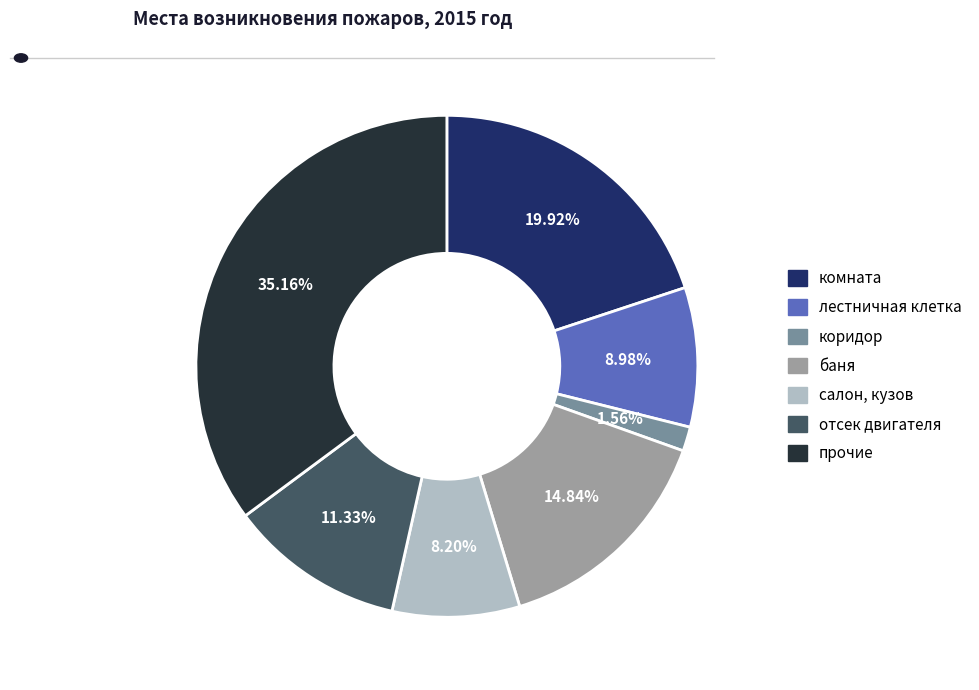

To the nearest percent, what portion does коридор represent?

2%